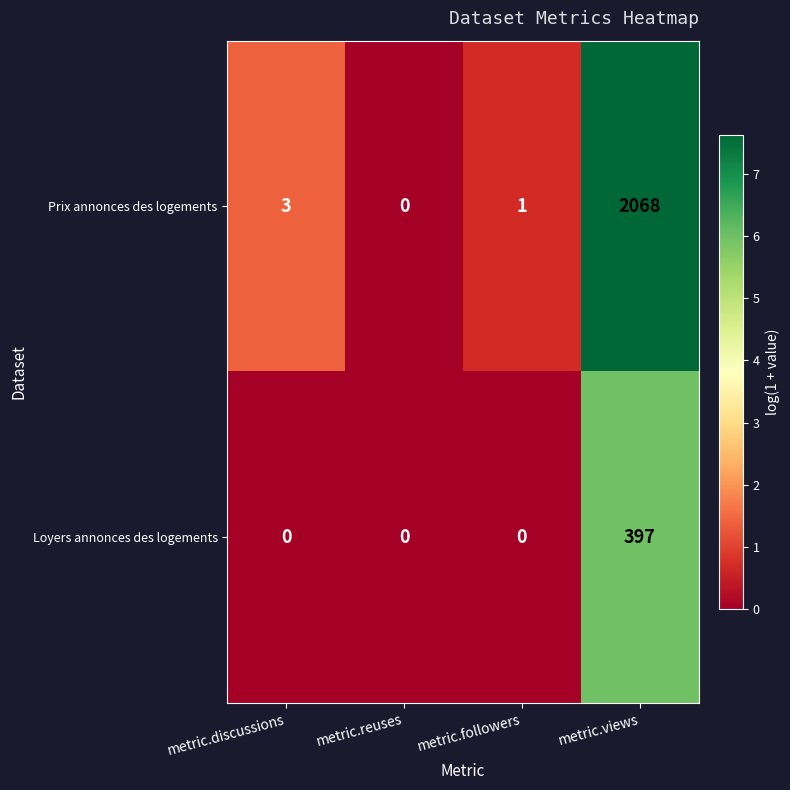

What is the maximum value shown in the chart?

2068